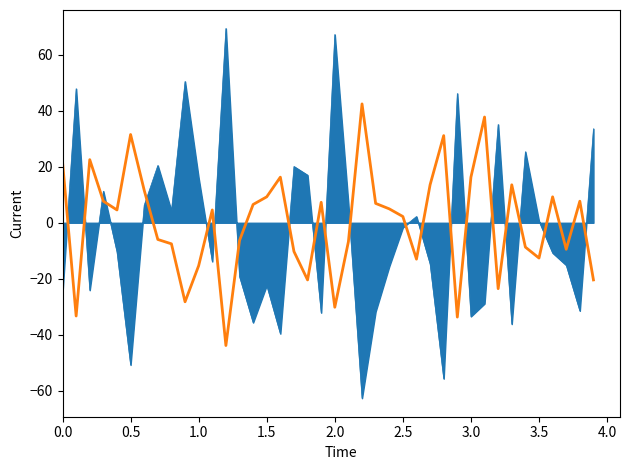

What is the minimum value shown in the chart?

-62.7